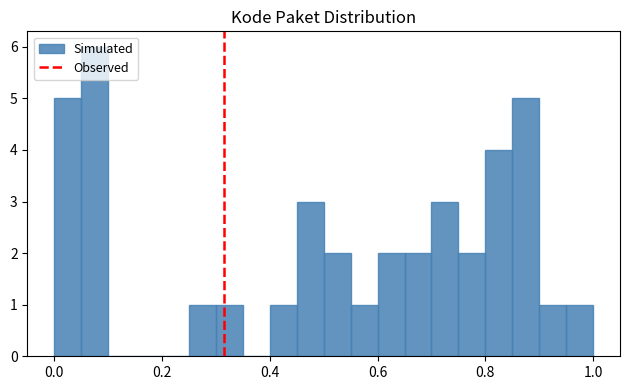

Around what value on the x-axis is the tallest bar? Give the approximate position of its centre, as read against the axis.

0.08